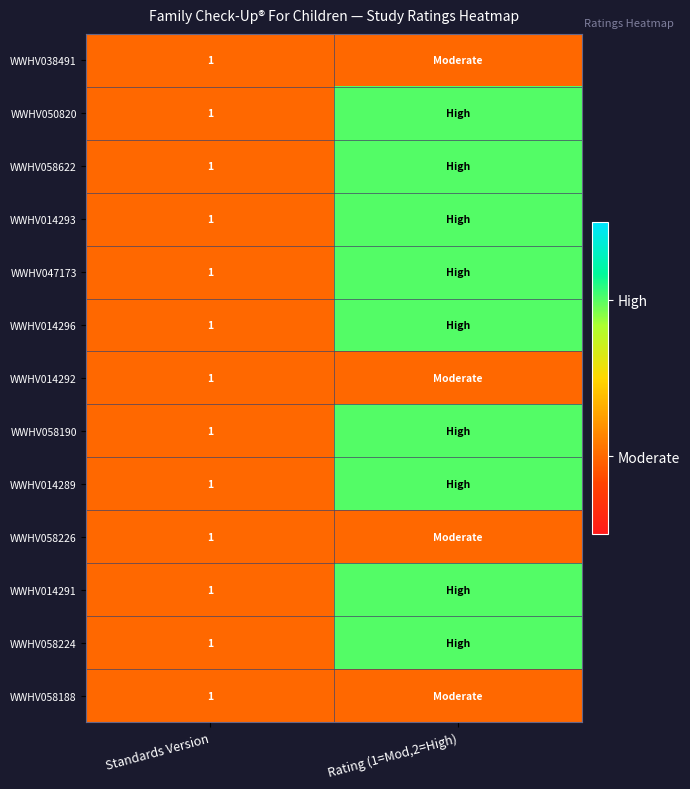

Which has a higher value, Standards Version or Rating (1=Mod,2=High)?

Standards Version